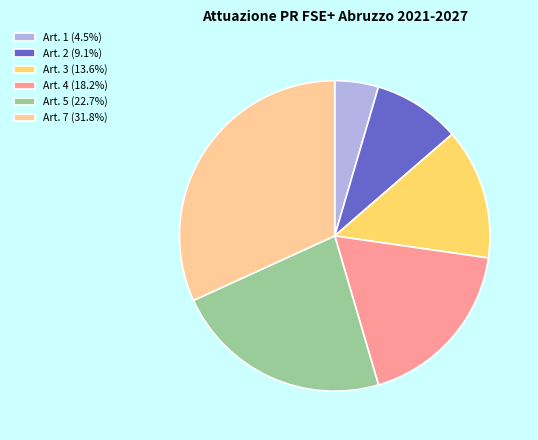

Is Art. 7 (31.8%) the majority of the pie?

No